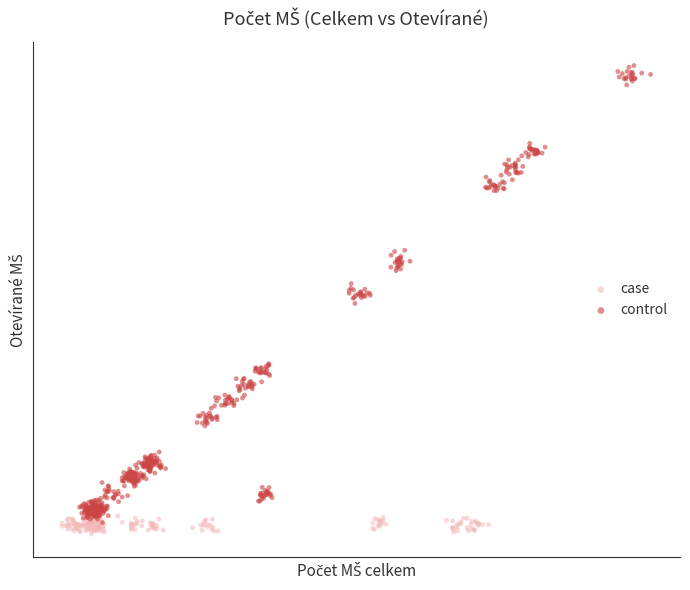

Which series has the widest spread of Y values?

control